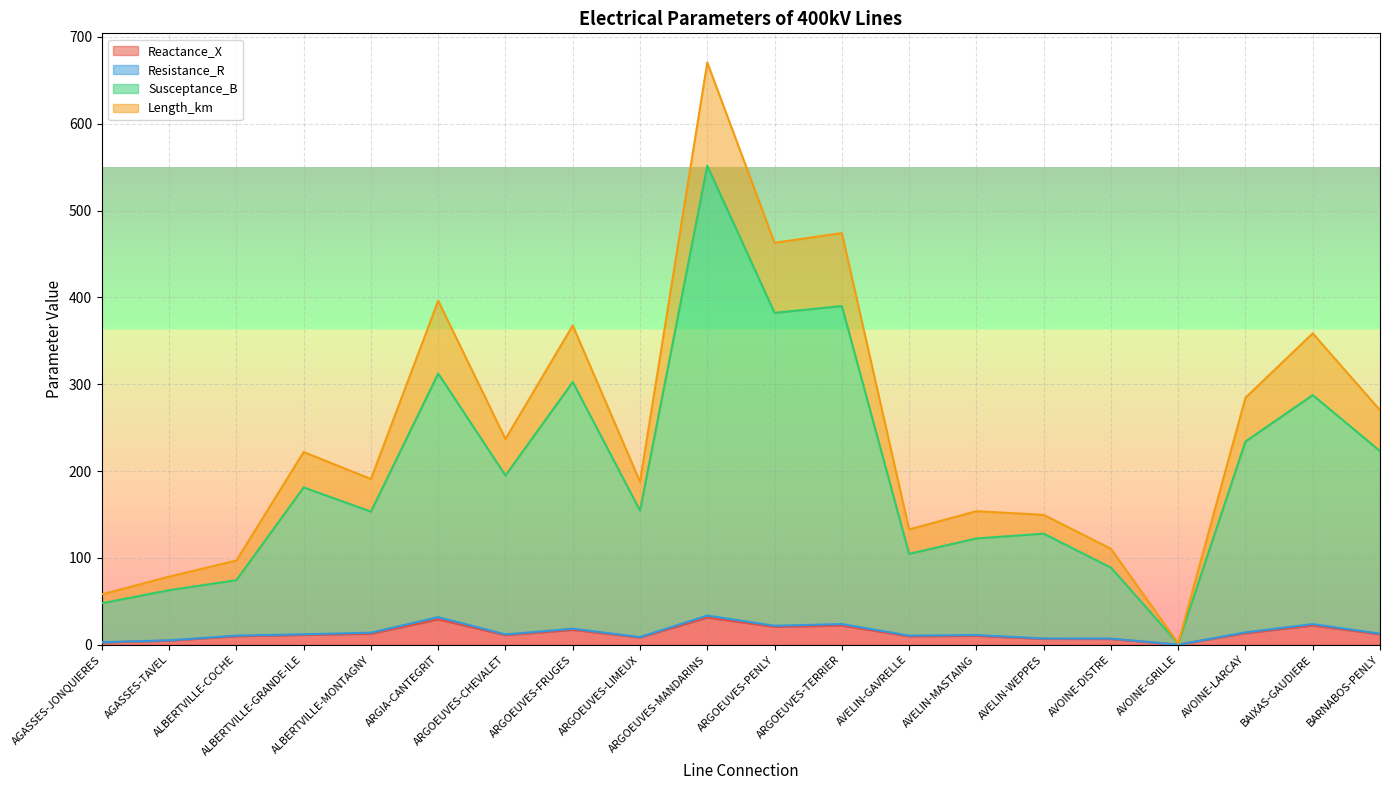

Does the chart display data point markers on the line(s)?

No